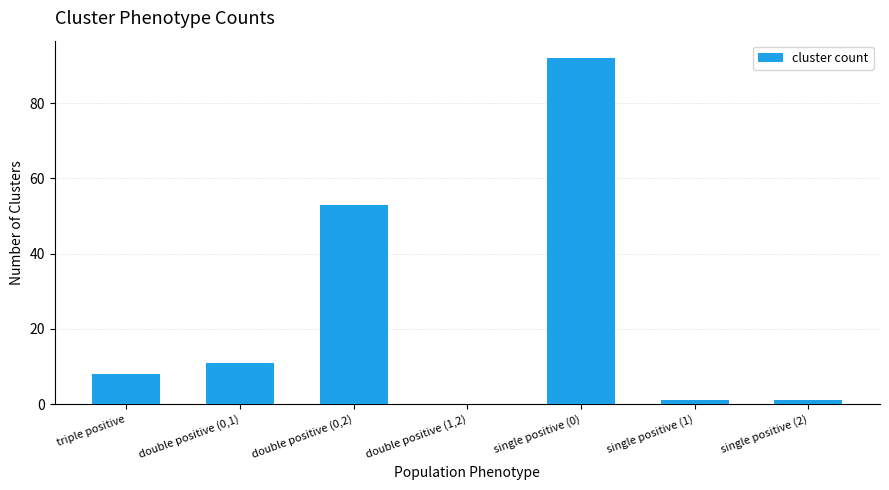

What is the change in value from double positive (1,2) to single positive (1)?

+1